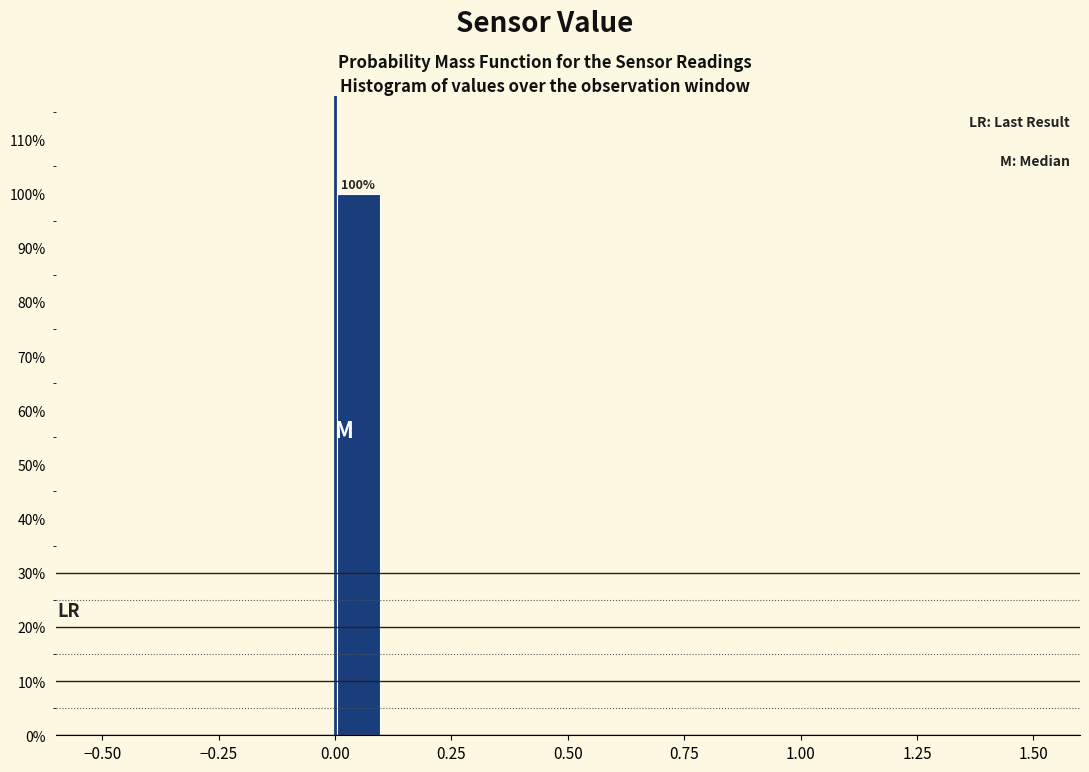

Read against the x-axis, roughly where is the centre of the tallest bar?

0.05